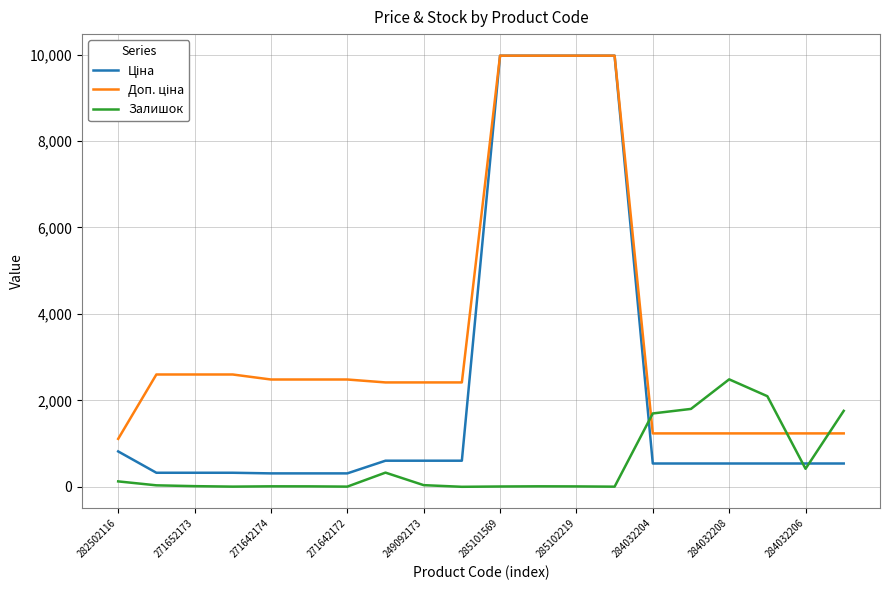

What is the maximum value shown in the chart?

9975.0